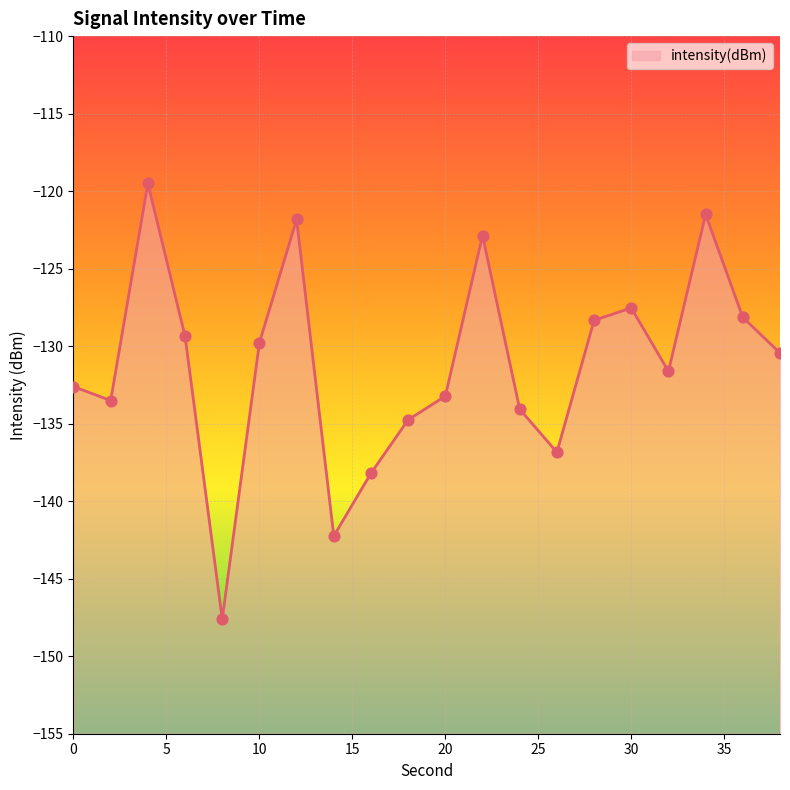

What is the change in value from 2 to 36?

+5.4